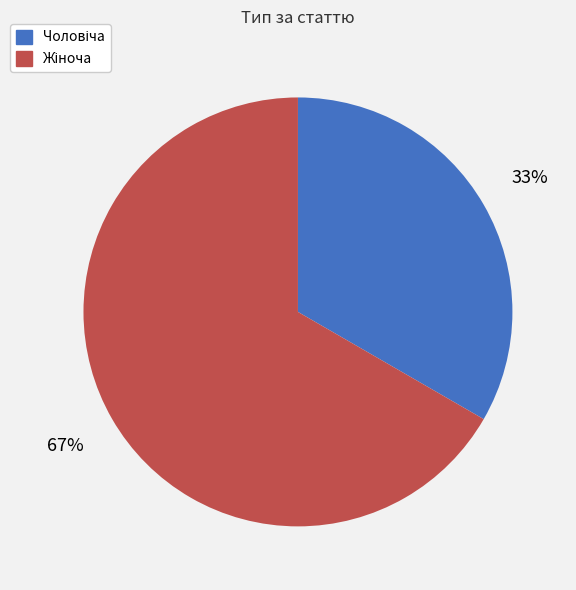

Count the number of slices in the pie.

2